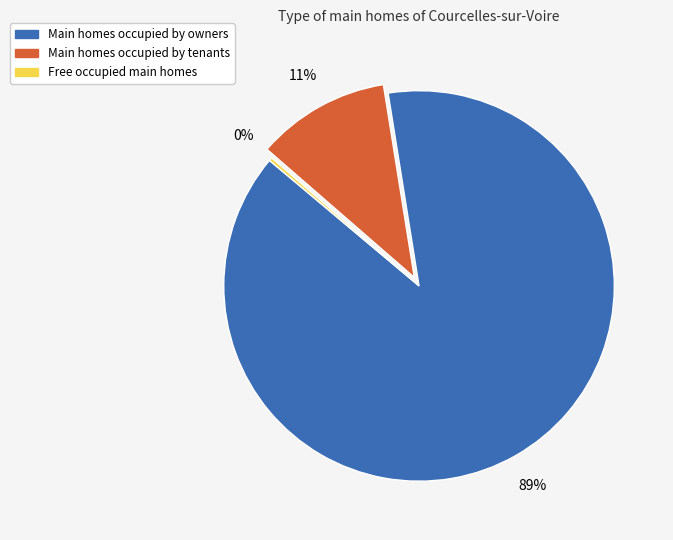

Does any single category account for the majority?

Yes